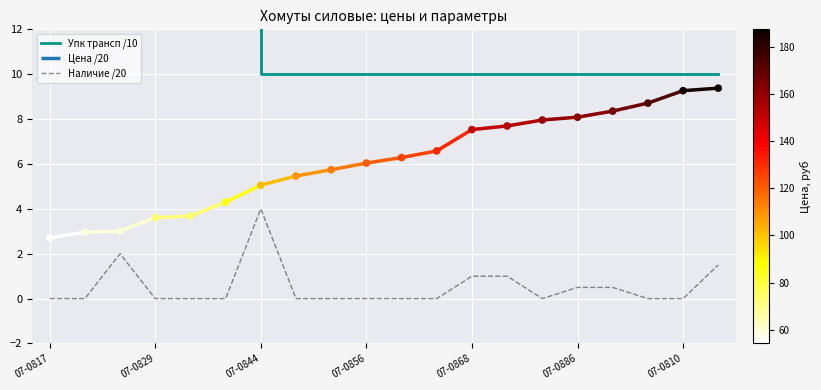

What is the highest value of the Наличие /20 series?

4.0